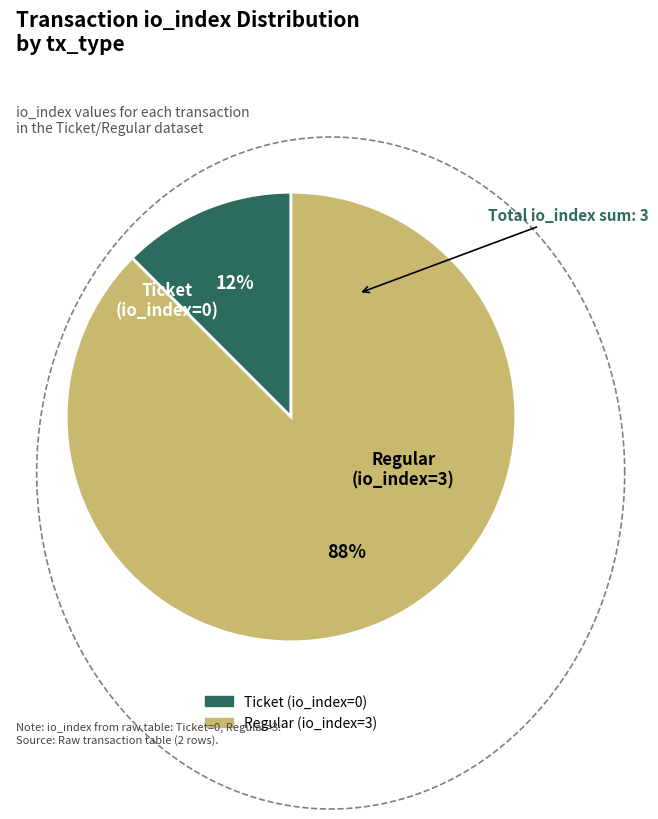

To the nearest percent, what is the combined percentage of Regular (io_index=3) and Ticket (io_index=0)?

100%